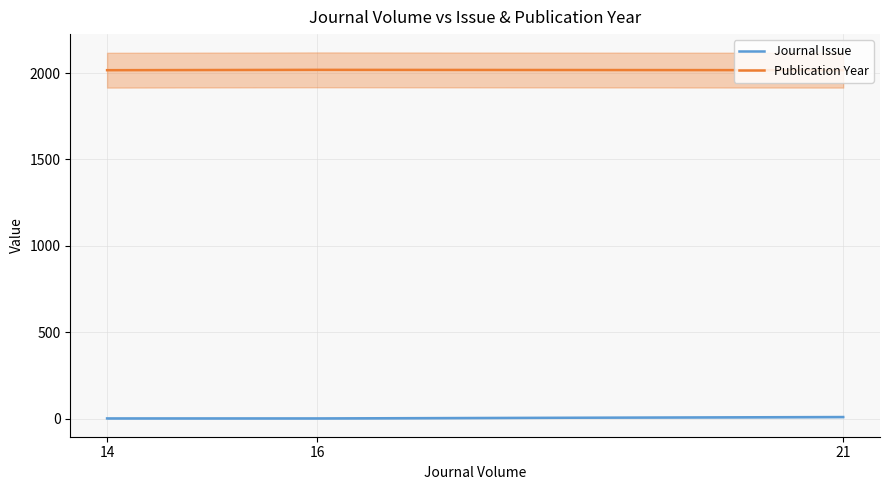

At 21, list the series in order from smallest to largest.

Journal Issue, Publication Year